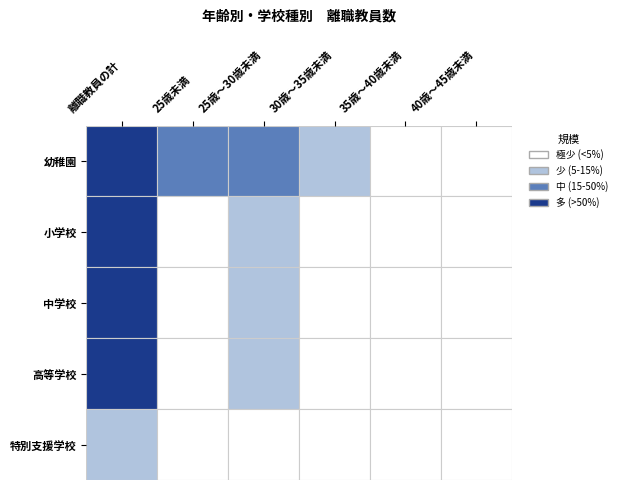

What is the sum of the 高等学校 values at 30歳～35歳未満 and 25歳未満?

944